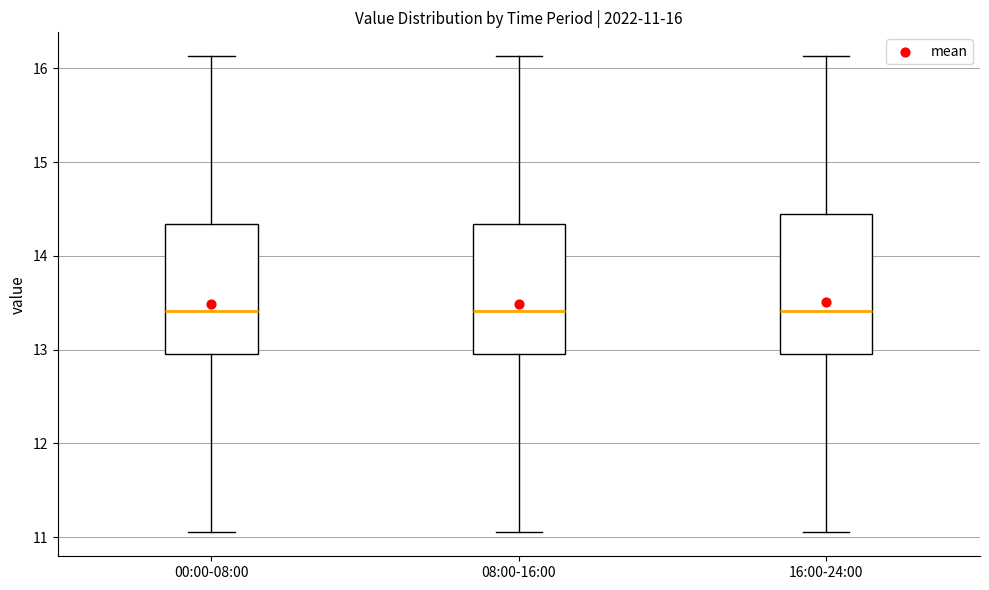

Comparing the boxes themselves (not the whiskers), which one is the tallest?

16:00-24:00